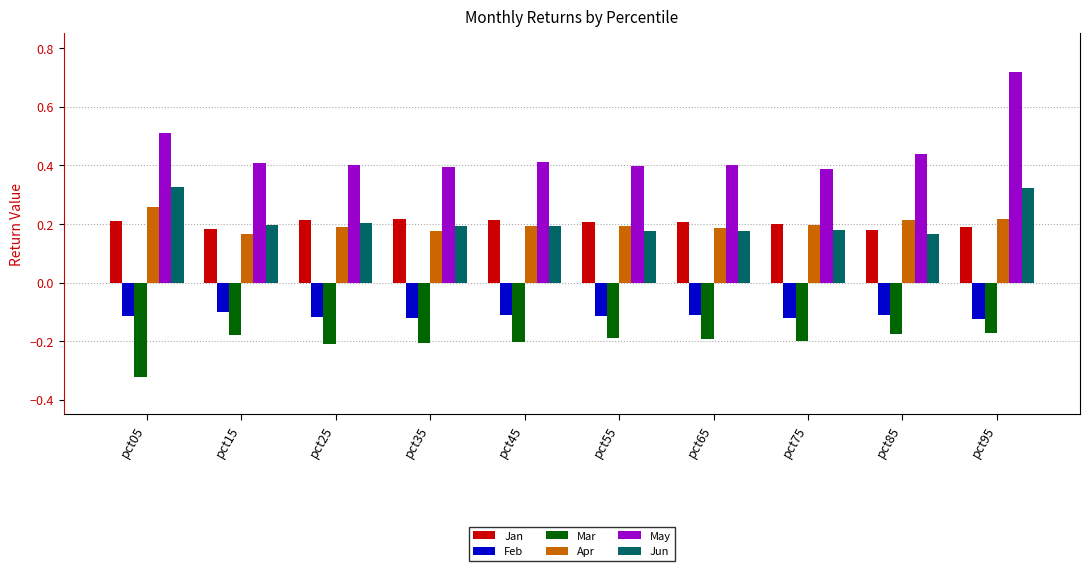

At which category is the sum across all series the highest?

pct95